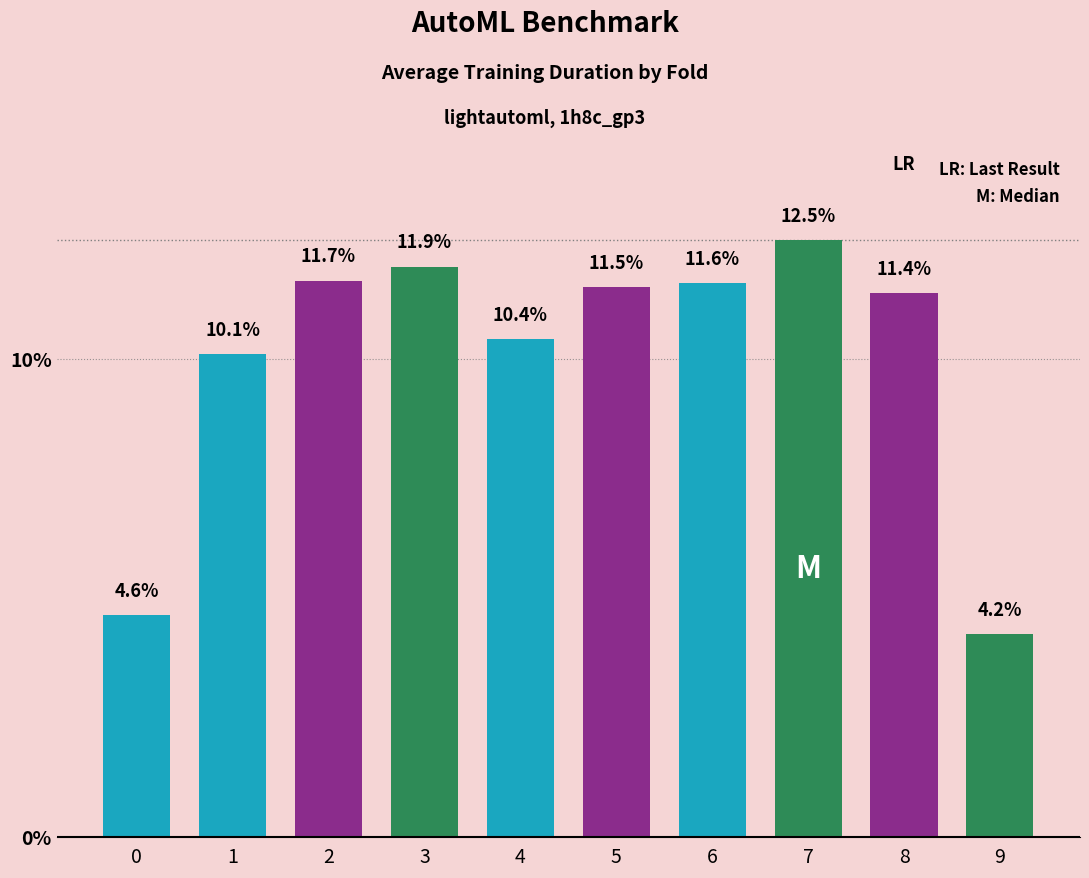

Read the value at 5.

11.5